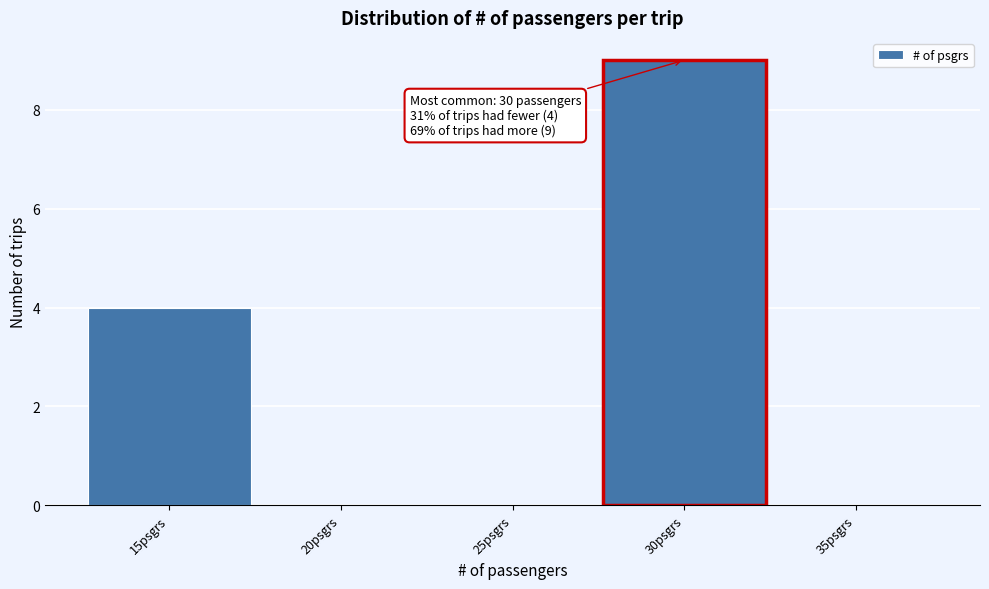

Over which range of the x-axis is the bar tallest?

27.5 to 32.5